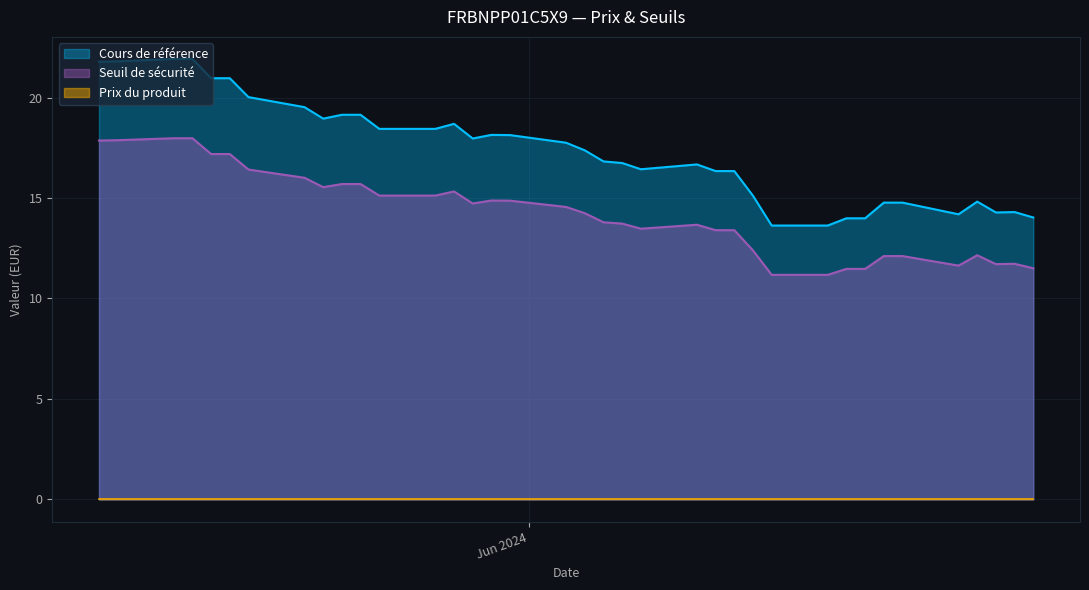

Rank the categories by Prix du produit value from highest to lowest.

0, 1, 2, 3, 4, 5, 6, 7, 8, 9, 10, 11, 12, 13, 14, 15, 16, 17, 18, 19, 20, 21, 22, 23, 24, 25, 26, 27, 28, 29, 30, 31, 32, 33, 34, 35, 36, 37, 38